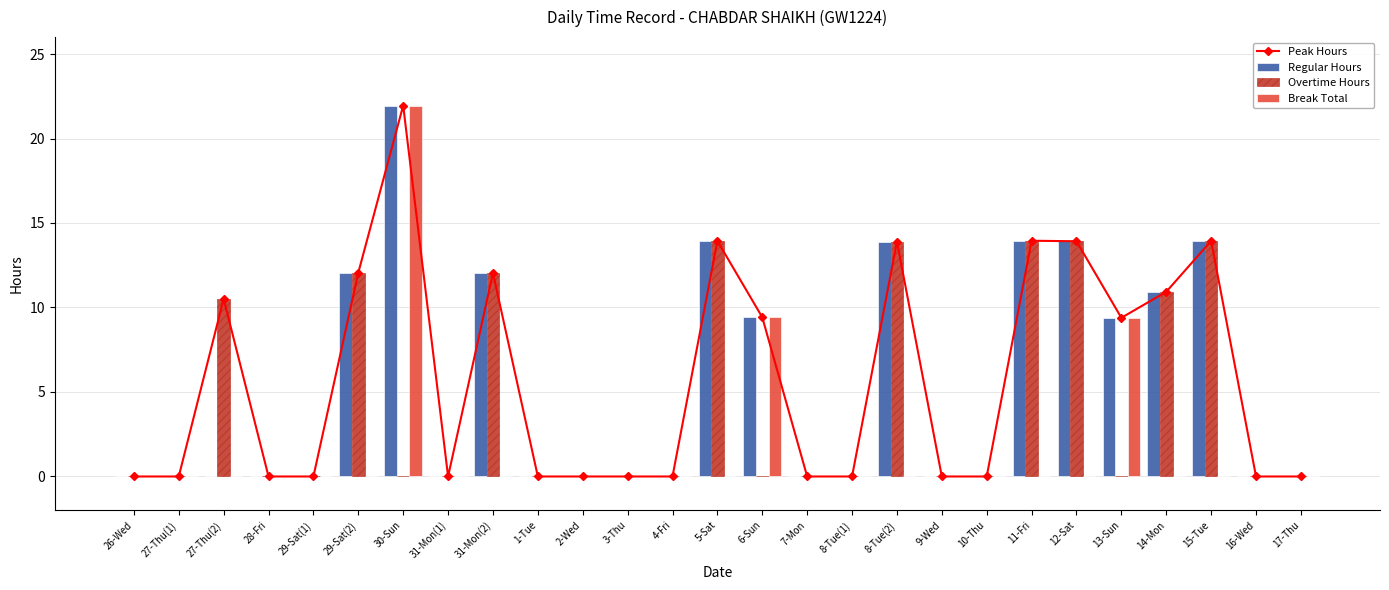

How many categories are shown in the chart?

27